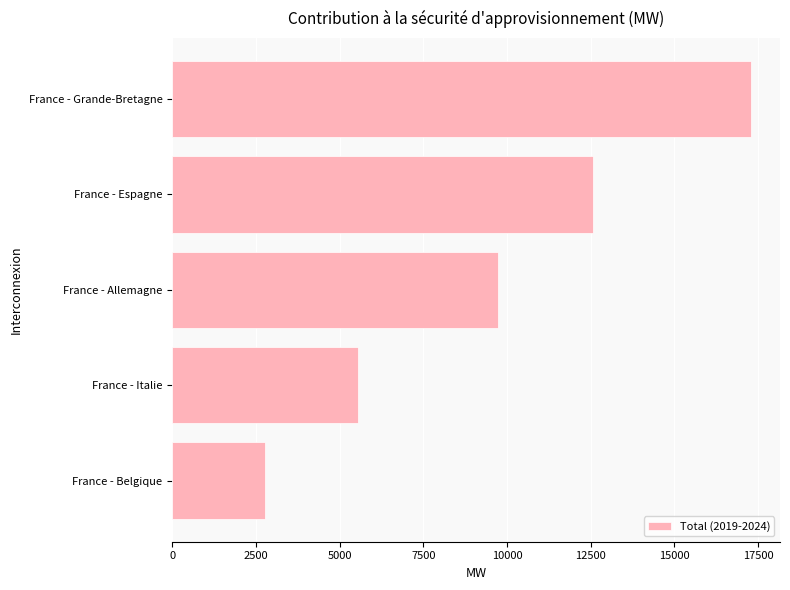

Rank the categories by value from highest to lowest.

France - Grande-Bretagne, France - Espagne, France - Allemagne, France - Italie, France - Belgique